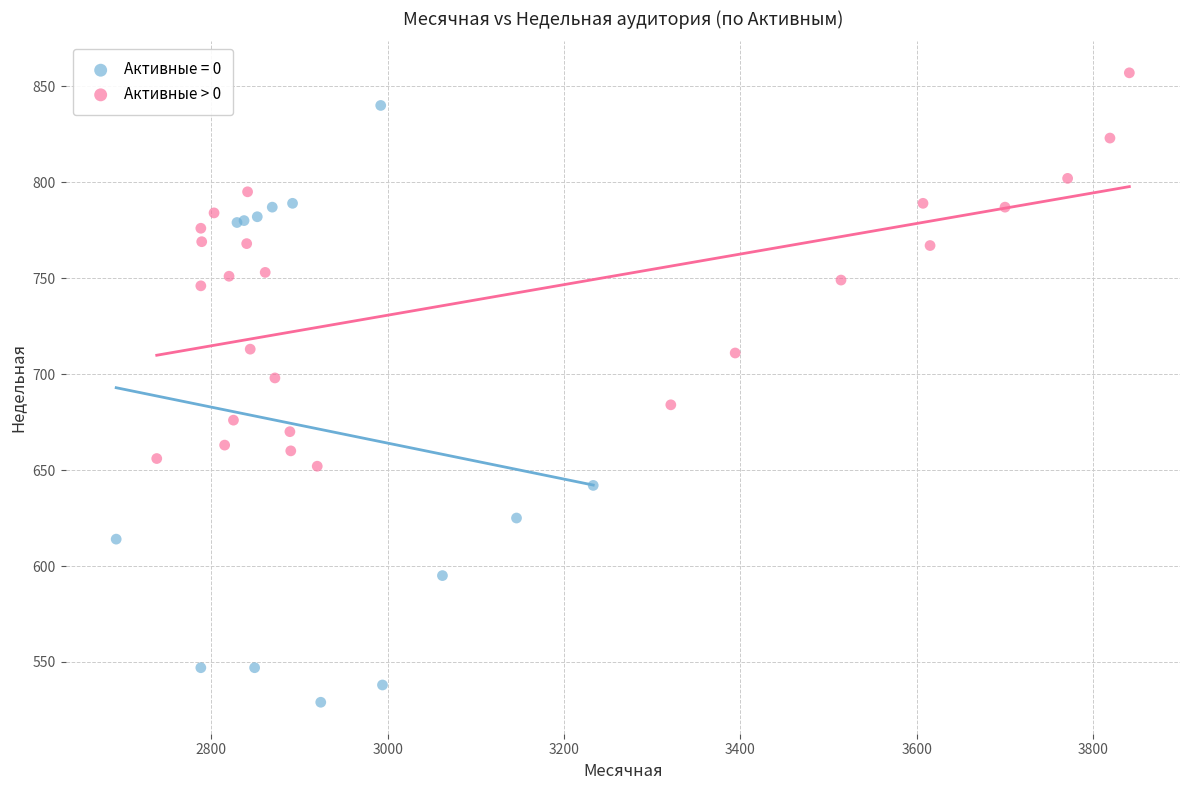

Which series has the largest Y range (max minus min)?

Активные = 0